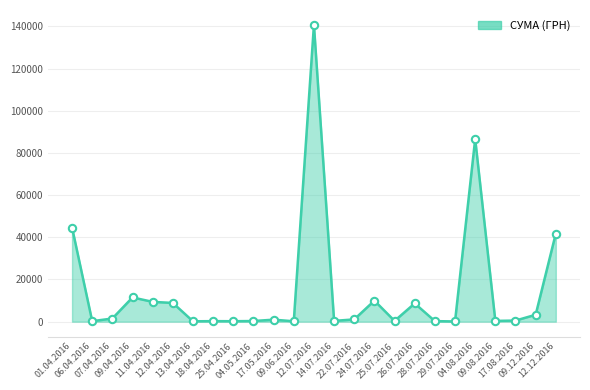

What is the ratio of the value at 22.07.2016 to the value at 24.07.2016?

0.1